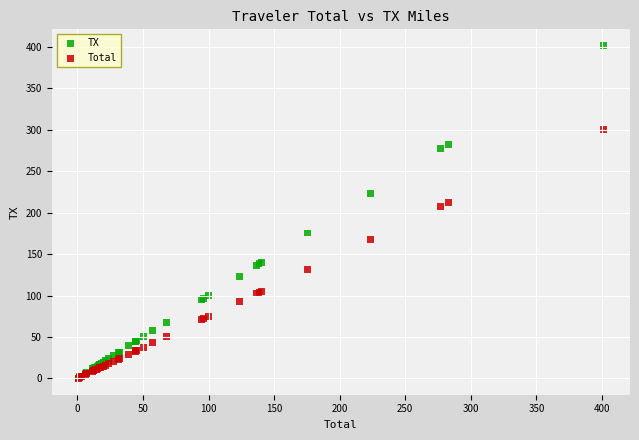

Which series contains the highest Y value?

TX